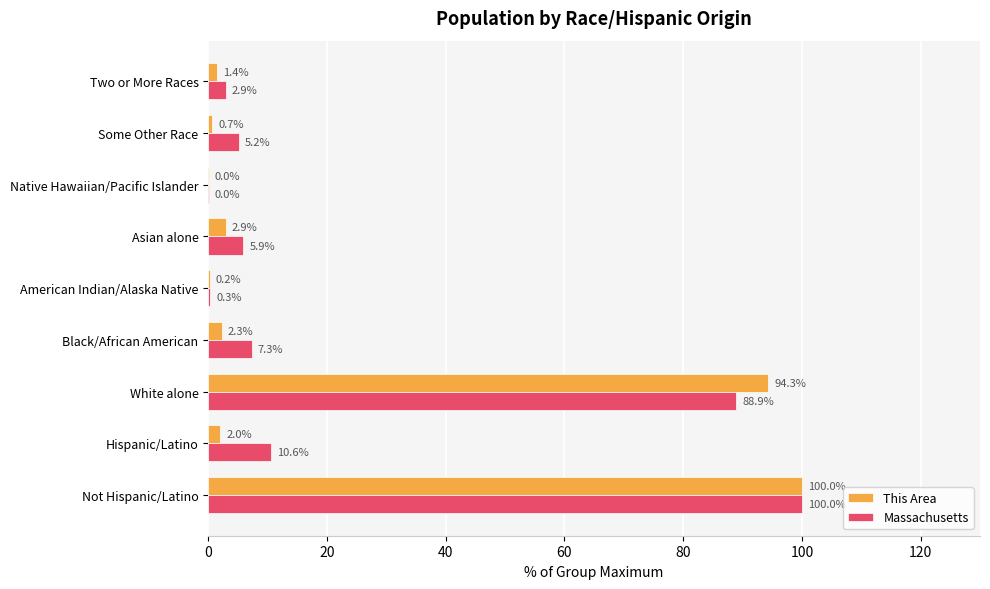

What is the sum of the Massachusetts values at Not Hispanic/Latino and Hispanic/Latino?

110.6